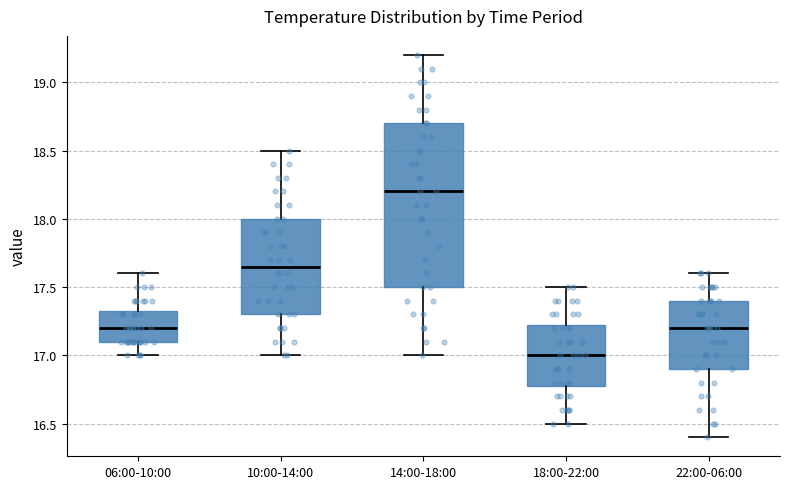

Reading left to right, transcribe this box plot: for each box, give where its median line is, the range the box spans, and where its two whiskers end, as read against the y-axis. The values are not printed on the chart, so give them approximately, as read against the axis.

06:00-10:00: median 17.20, box 17.10 to 17.35, whiskers 17.00 to 17.60
10:00-14:00: median 17.65, box 17.30 to 18.00, whiskers 17.00 to 18.50
14:00-18:00: median 18.20, box 17.50 to 18.70, whiskers 17.00 to 19.20
18:00-22:00: median 17.00, box 16.80 to 17.25, whiskers 16.50 to 17.50
22:00-06:00: median 17.20, box 16.90 to 17.40, whiskers 16.40 to 17.60